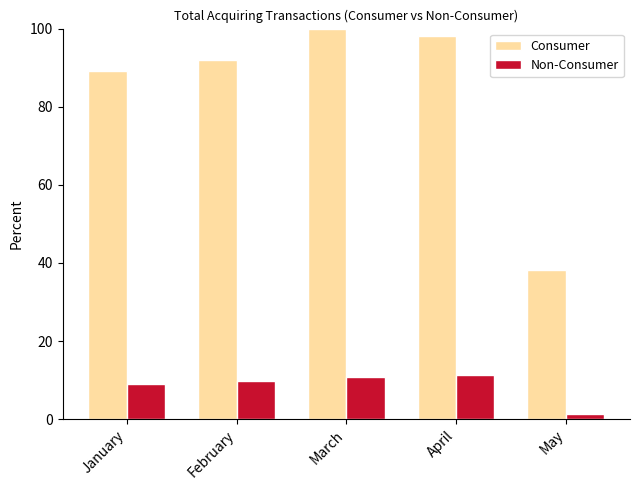

At which label is Consumer closest to 69?

January